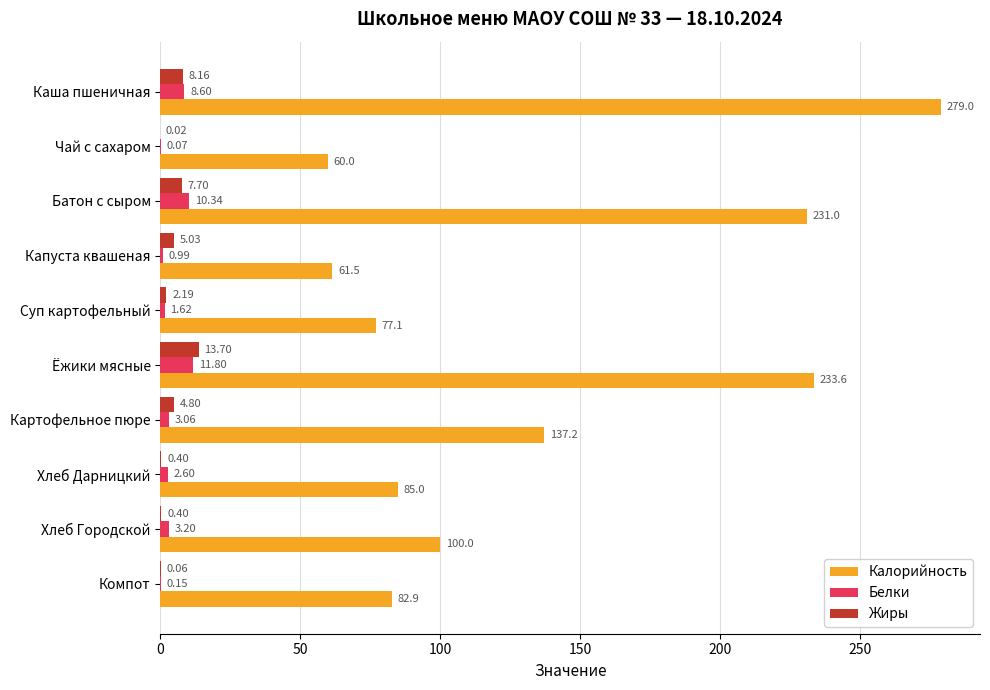

What is the maximum value for Белки?

11.8